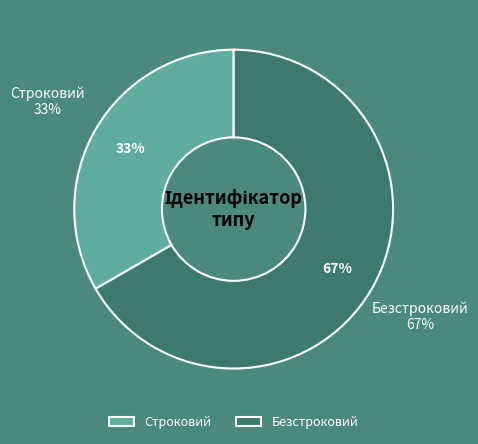

True or false: Строковий accounts for 39% of the total.

False